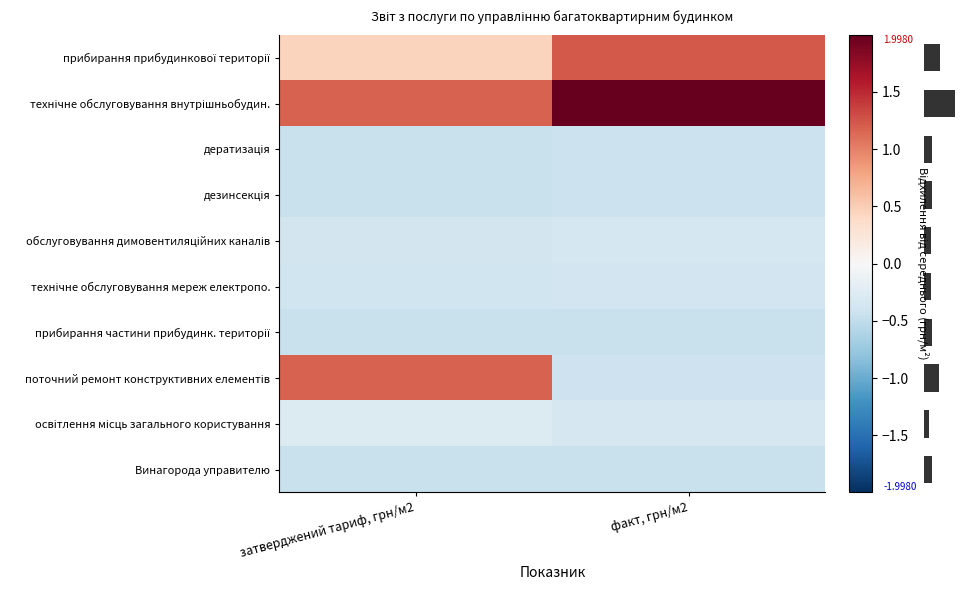

What is the minimum value shown in the chart?

-0.5